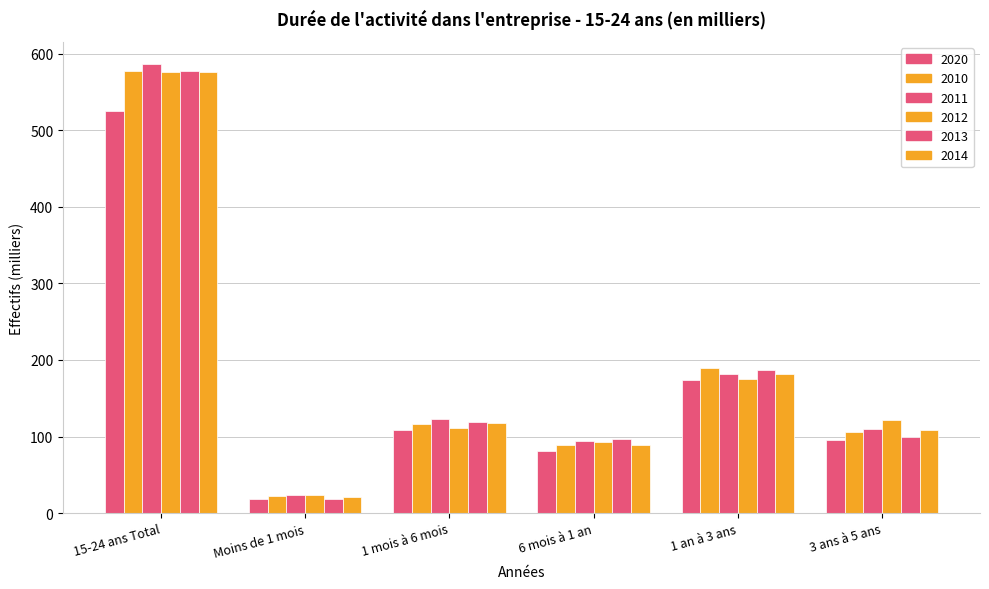

Does the chart contain any negative values?

No